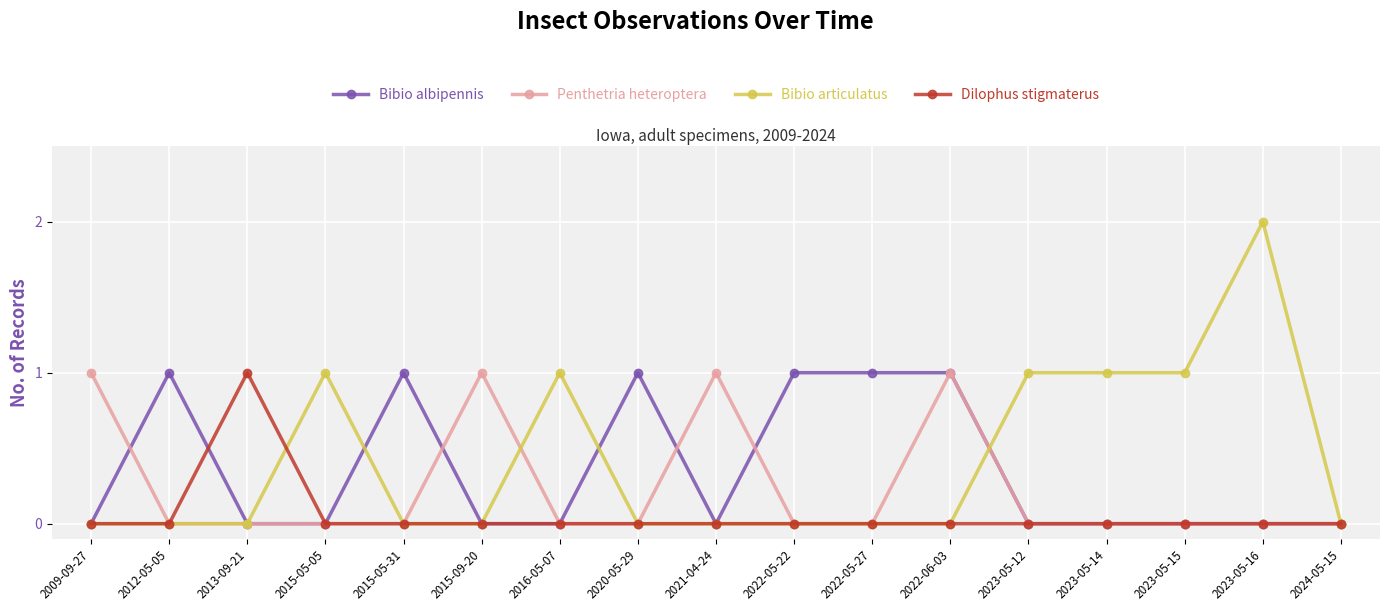

How many lines are shown in the chart?

4